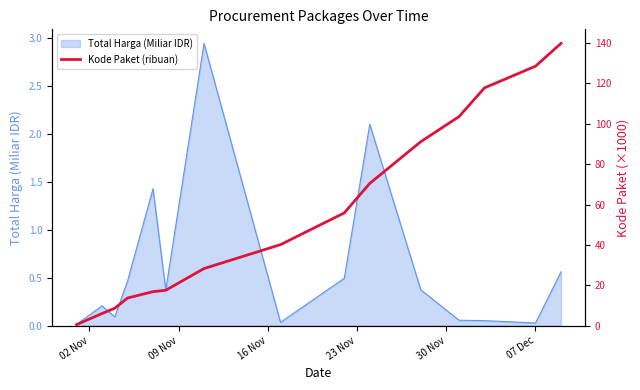

How many lines are shown in the chart?

1